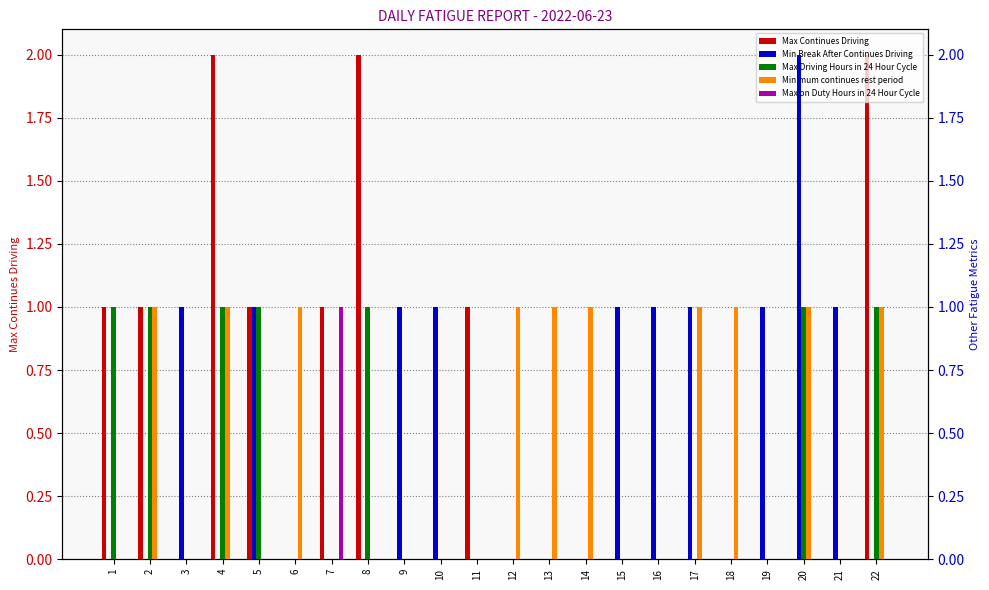

The Max Driving Hours in 24 Hour Cycle series shows 0 at 9. True or false?

True